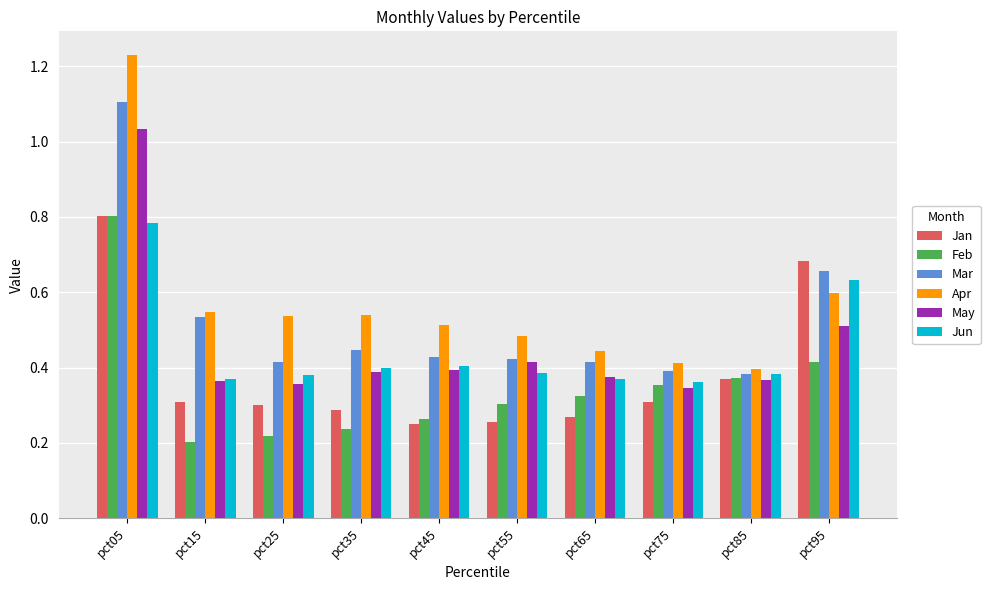

Which series has the largest range (max minus min)?

Apr